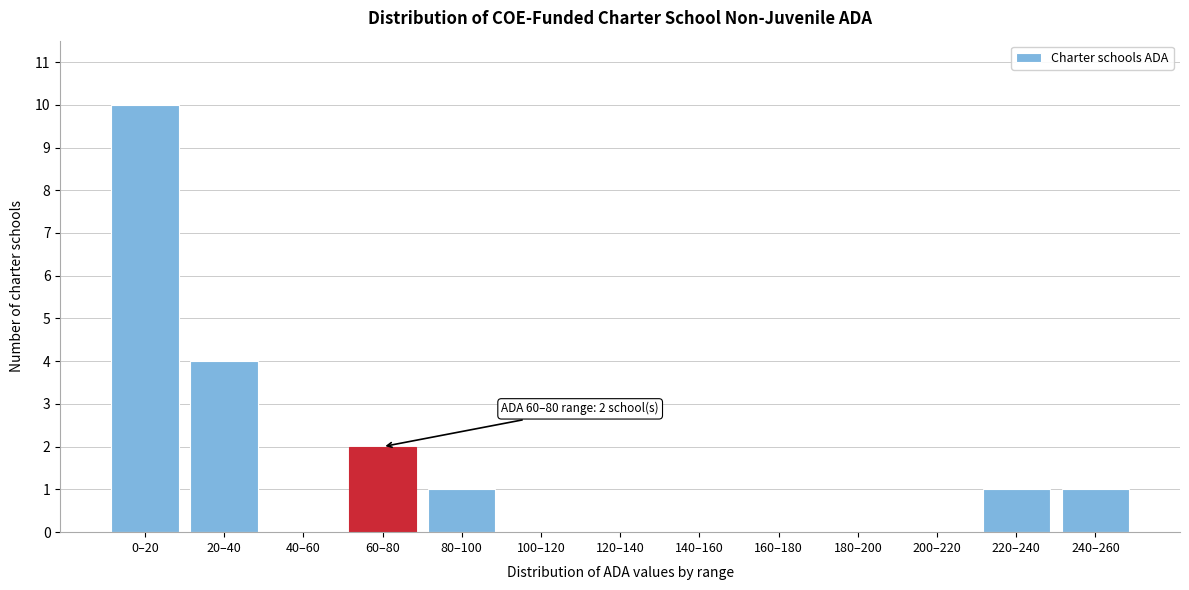

Reading left to right, list all the values displayed in this chart.

0–20=10	20–40=4	40–60=0	60–80=2	80–100=1	100–120=0	120–140=0	140–160=0	160–180=0	180–200=0	200–220=0	220–240=1	240–260=1